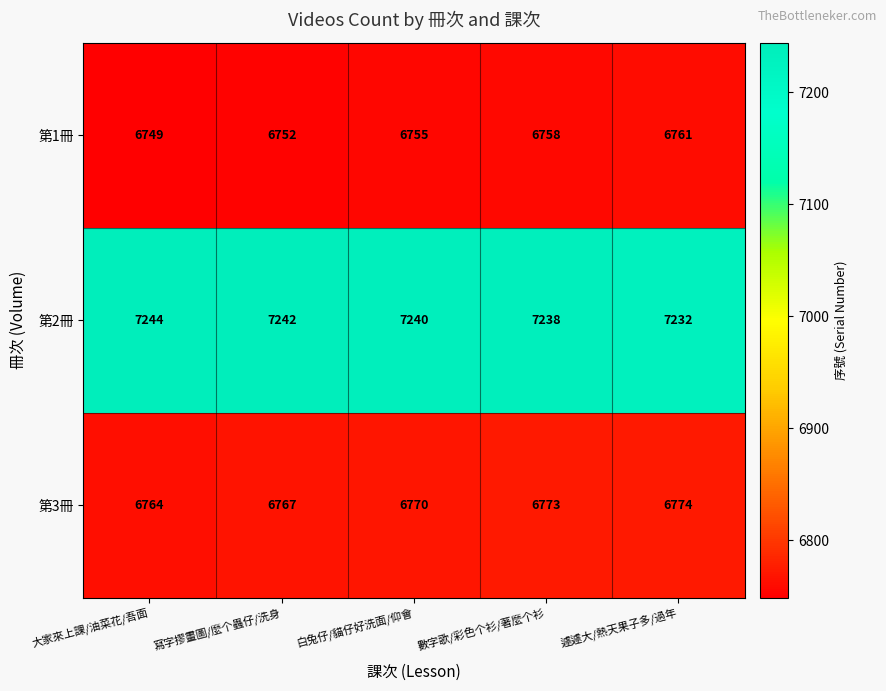

What is the approximate value of 第2冊 at 遽遽大/熱天果子多/過年, to the nearest 10?

7230